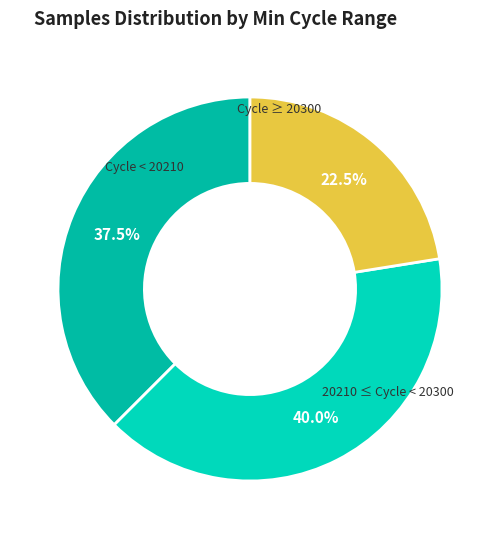

Which slice is the smallest?

Cycle ≥ 20300